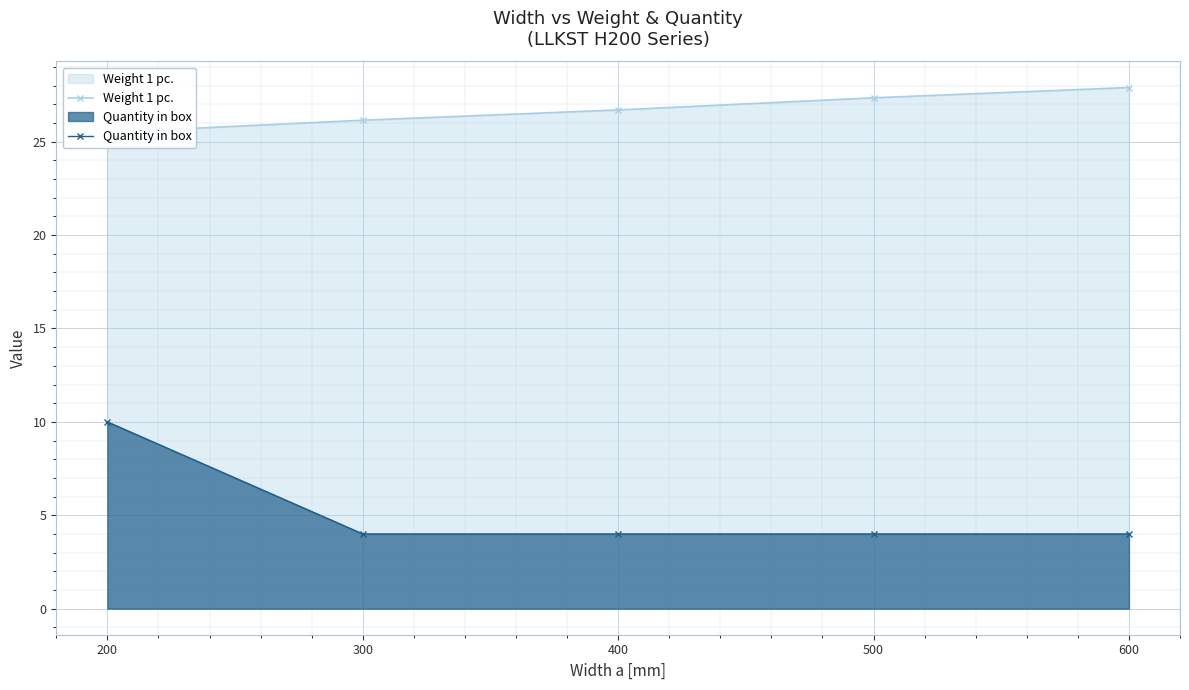

What is the total value across all series at 500?

31.4